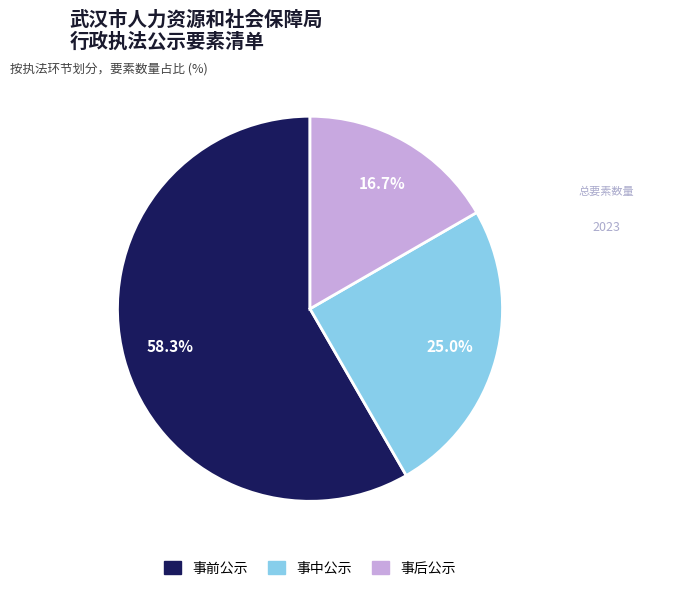

To the nearest percent, what is the average slice percentage?

33%